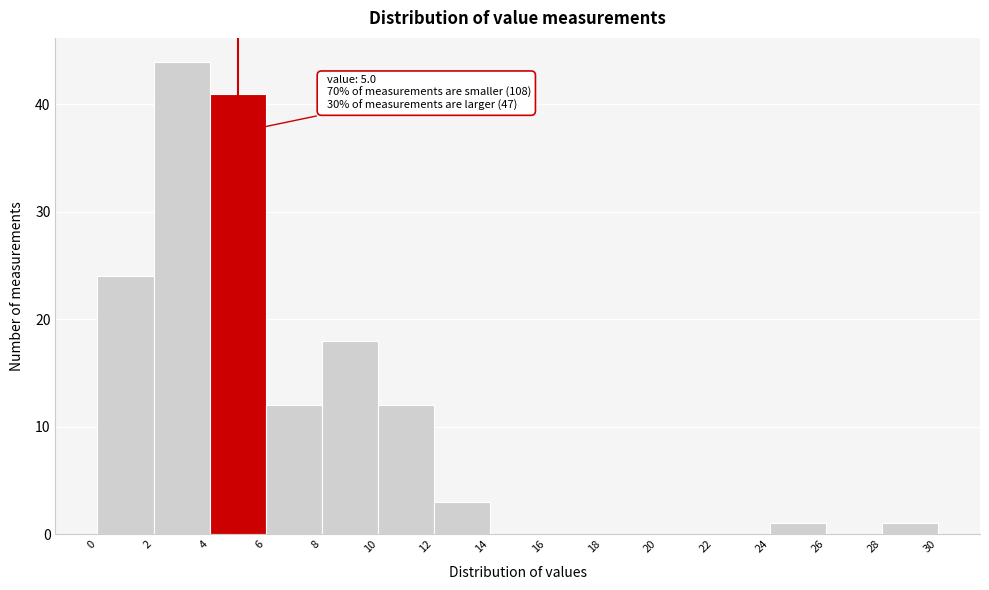

Over which range of the x-axis is the bar tallest?

2 to 4